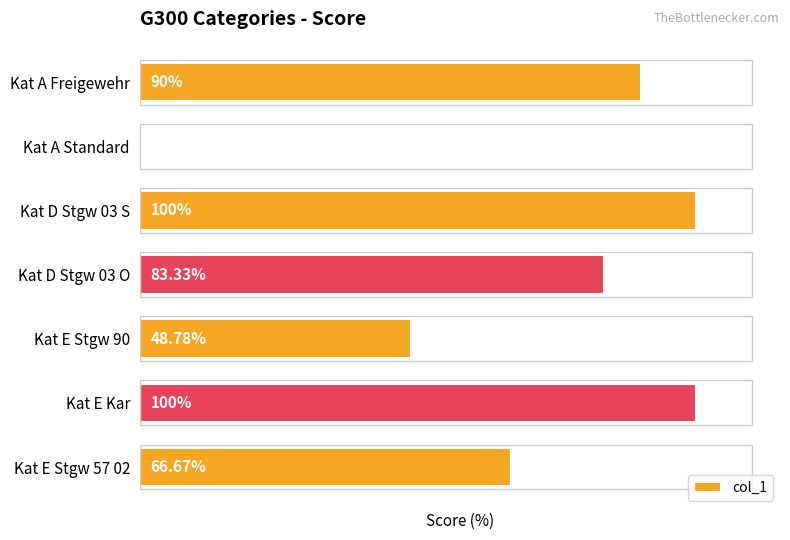

Are the bars horizontal?

Yes